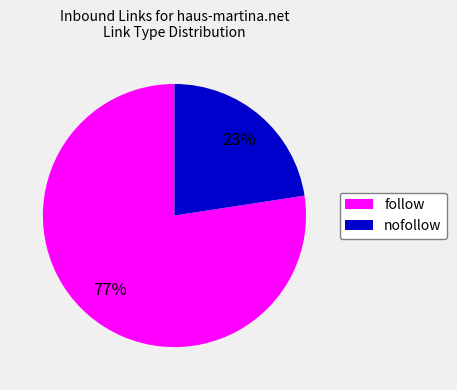

Which category has the biggest portion of the pie?

follow